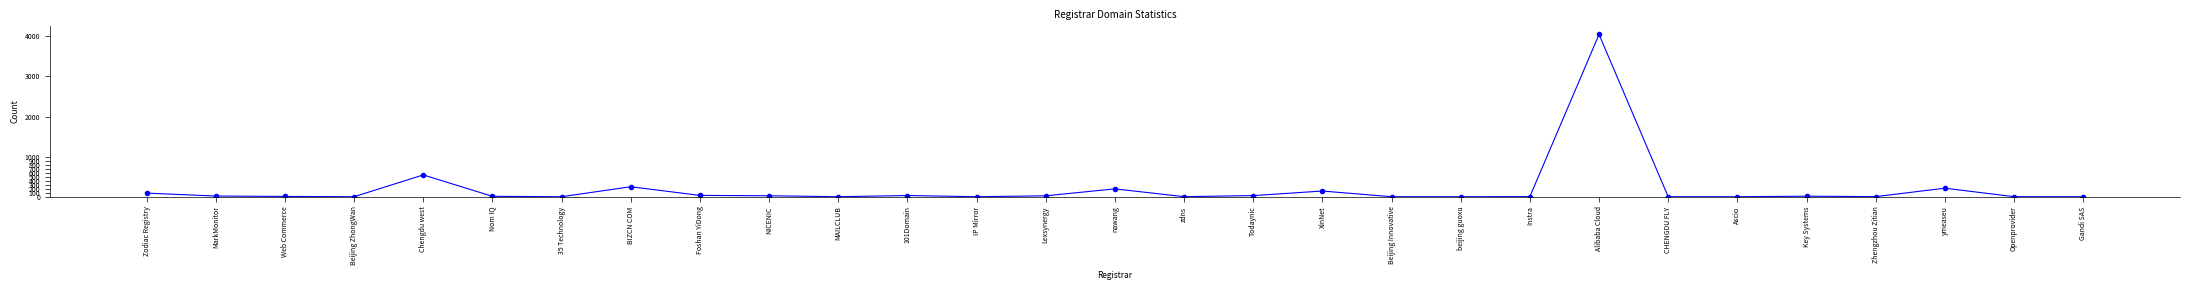

The chart shows a value of 33 at Foshan YiDong. True or false?

True